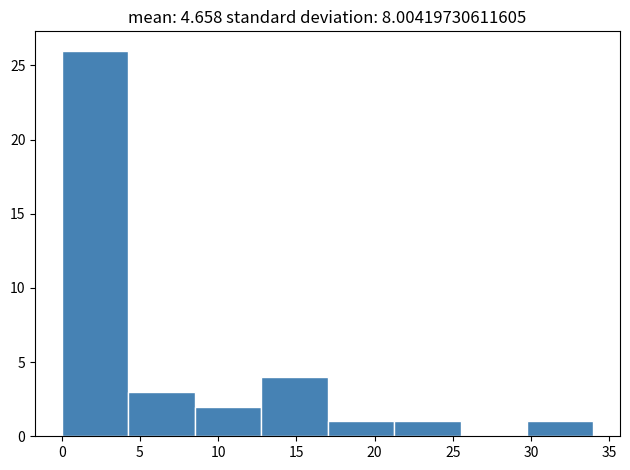

Over which range of the x-axis is the bar tallest?

0.00 to 4.25